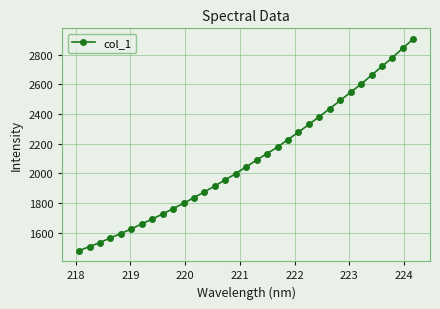

What is the difference between the maximum and minimum values?

1429.5